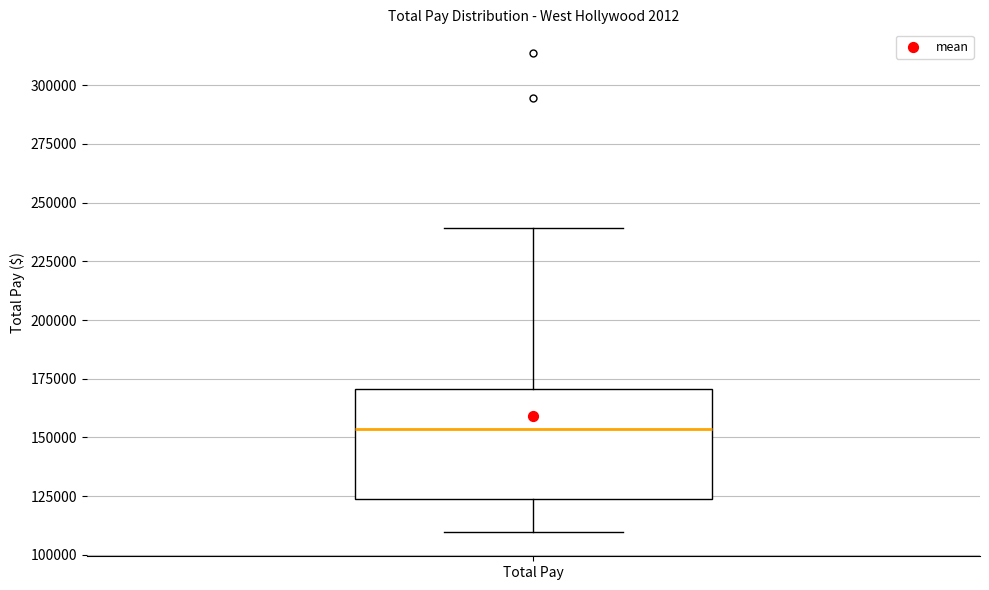

Read this box plot against the y-axis: the position of the median line, the range covered by the box, and the ends of both whiskers. The values are not printed on the chart, so give them approximately, as read against the axis.

median 155000, box 125000 to 170000, whiskers 110000 to 240000